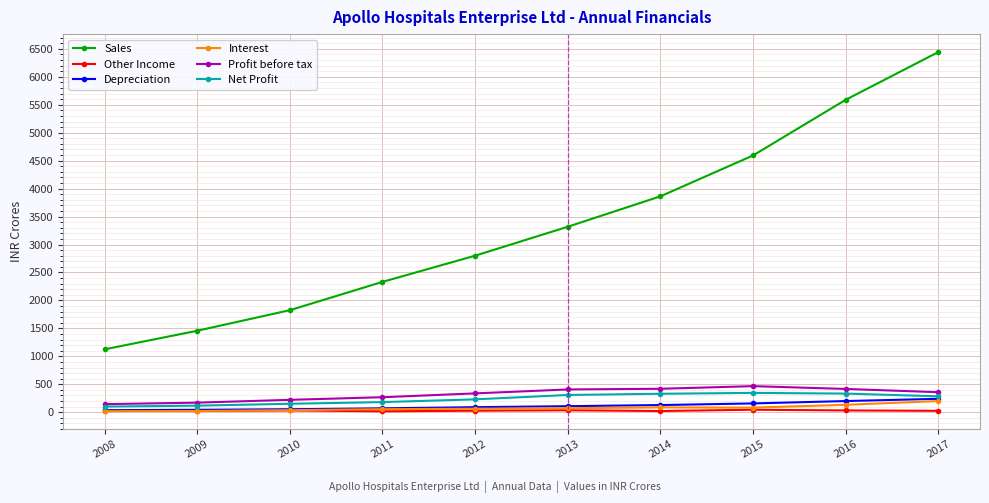

Between 2015 and 2017, which series saw the biggest shift?

Sales